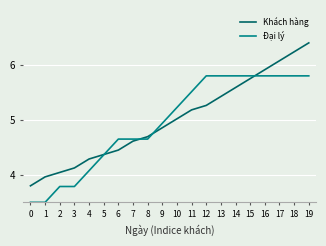

At which category is the sum across all series the highest?

19